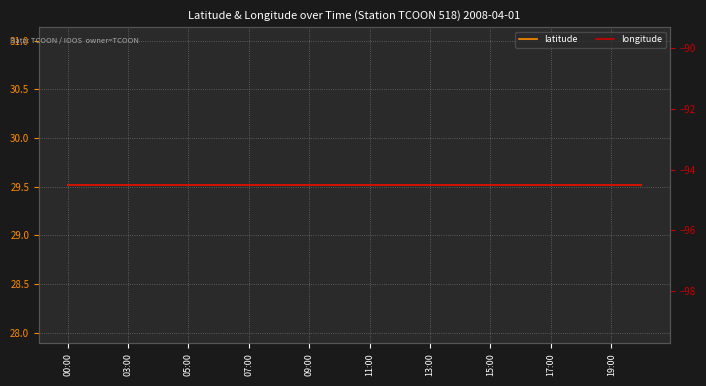

Between 03:00 and 19:00, which is larger?

03:00